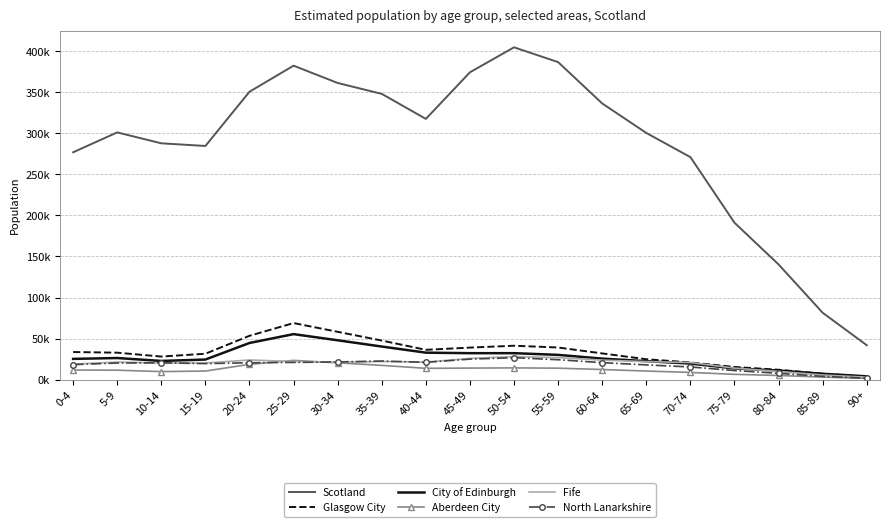

What are all the series names shown in the legend?

Scotland, Glasgow City, City of Edinburgh, Aberdeen City, Fife, North Lanarkshire